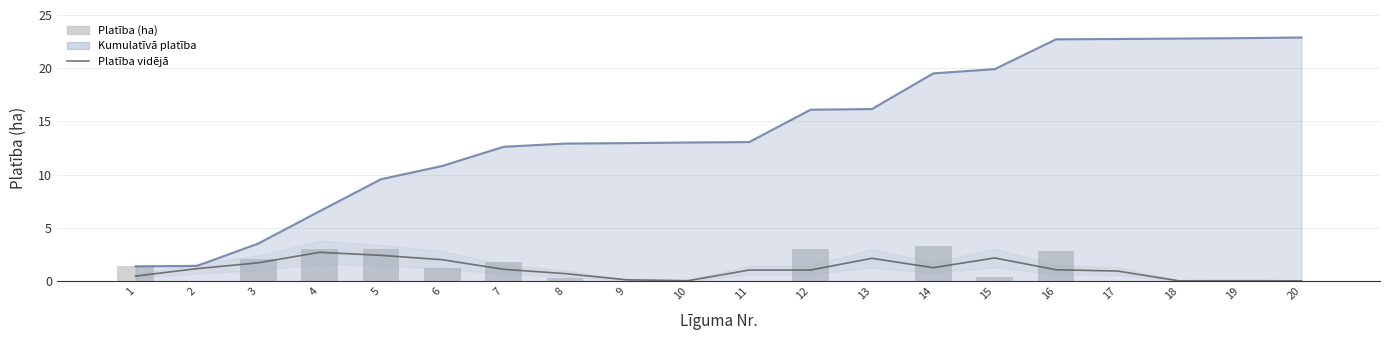

Which label corresponds to the largest value in the chart?

14